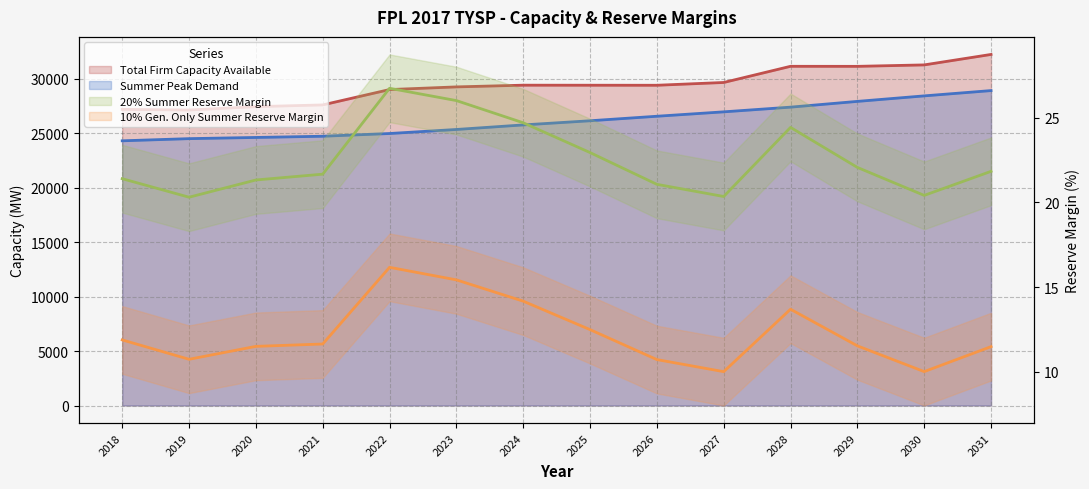

The value of 20% Summer Reserve Margin (line) at 2024 is 24.7. True or false?

True